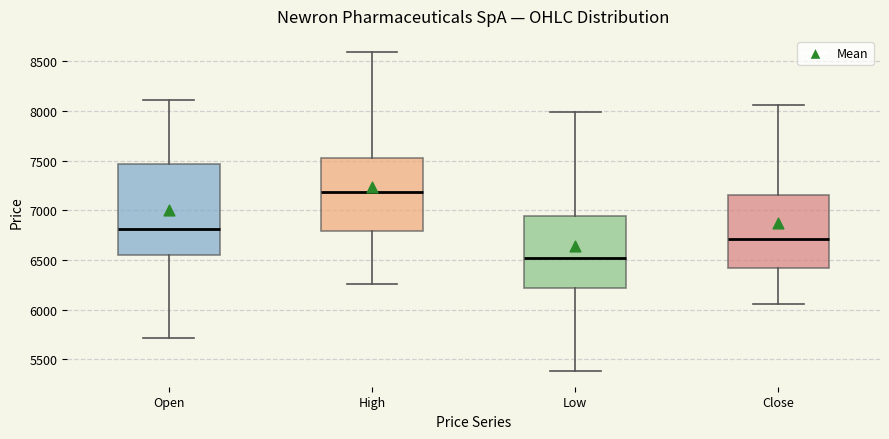

Reading left to right, read every box against the y-axis: the position of its median line, the range the box covers, and the ends of its whiskers. The values are not printed on the chart, so give them approximately, as read against the axis.

Open: median 6800, box 6550 to 7450, whiskers 5700 to 8100
High: median 7200, box 6800 to 7550, whiskers 6250 to 8600
Low: median 6500, box 6200 to 6950, whiskers 5400 to 8000
Close: median 6700, box 6400 to 7150, whiskers 6050 to 8050